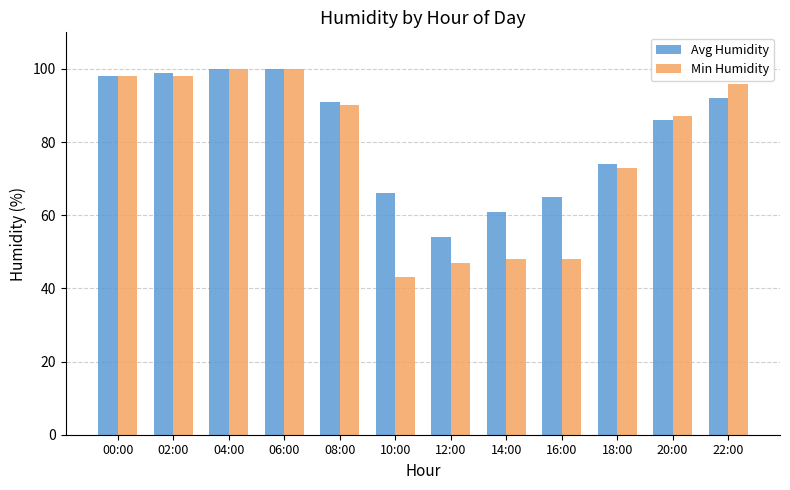

At 10:00, list the series in order from largest to smallest.

Avg Humidity, Min Humidity